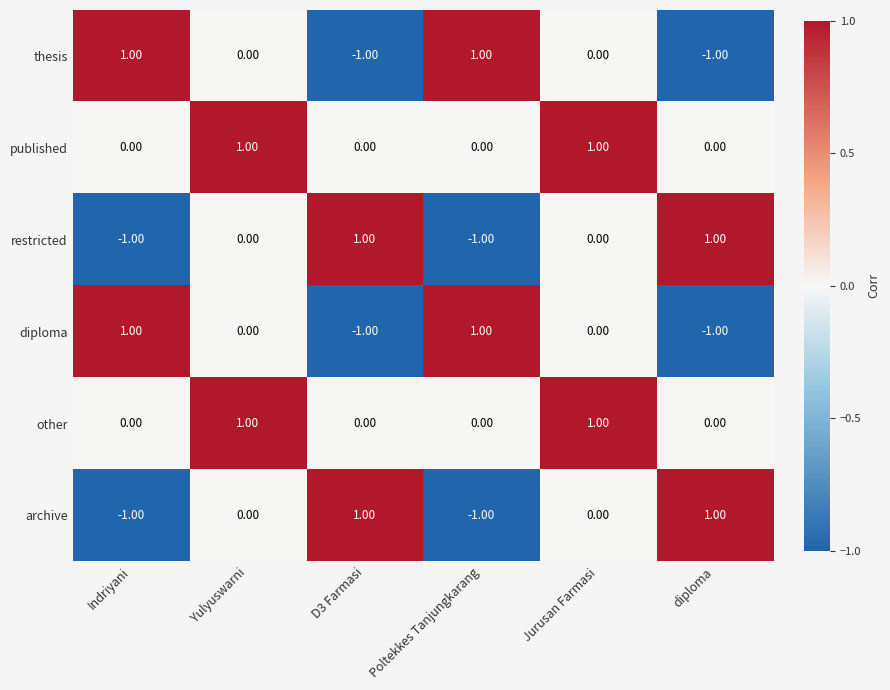

Is the value of thesis at D3 Farmasi greater than the value of restricted at Yulyuswarni?

No